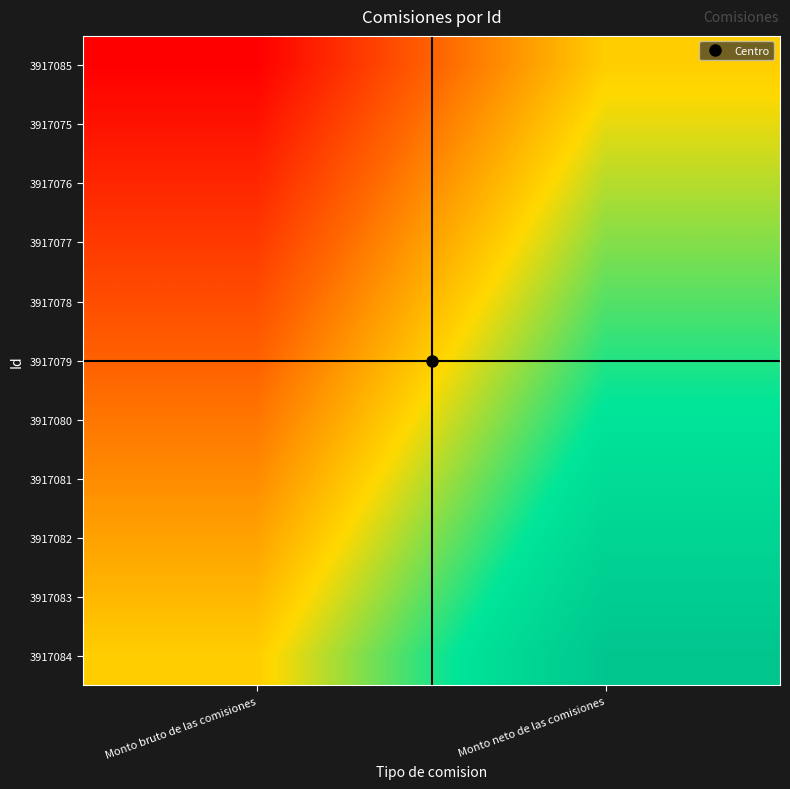

What is the total value across all series at Monto bruto de las comisiones?

55